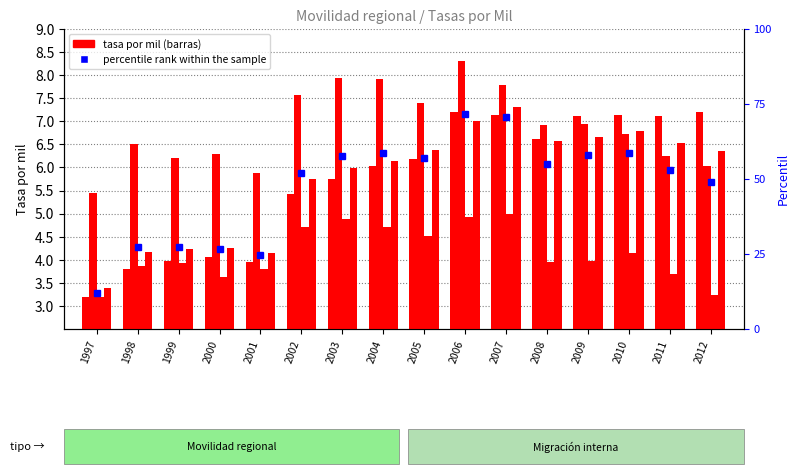

What is the average value of the Metropolización series?

6.9